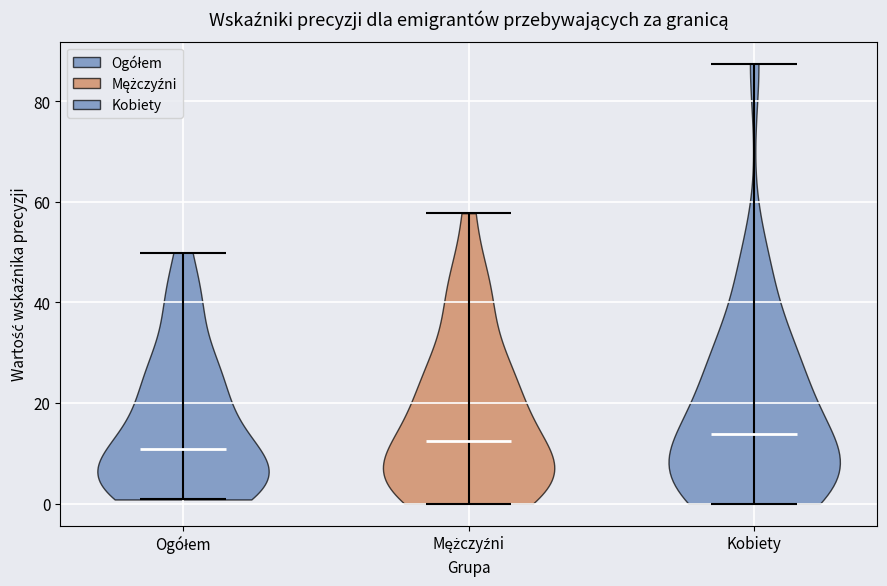

Reading left to right, read every violin against the y-axis: where its median line is, and the lowest and highest points it reaches. The values are not printed on the chart, so give them approximately, as read against the axis.

Ogółem: median line 10, lowest point 0, highest point 50
Mężczyźni: median line 12, lowest point 0, highest point 58
Kobiety: median line 14, lowest point 0, highest point 88